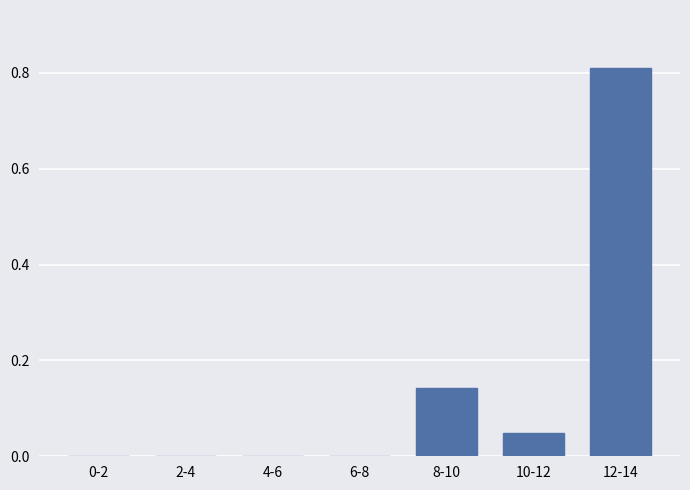

Between 12-14 and 8-10, which is larger?

12-14